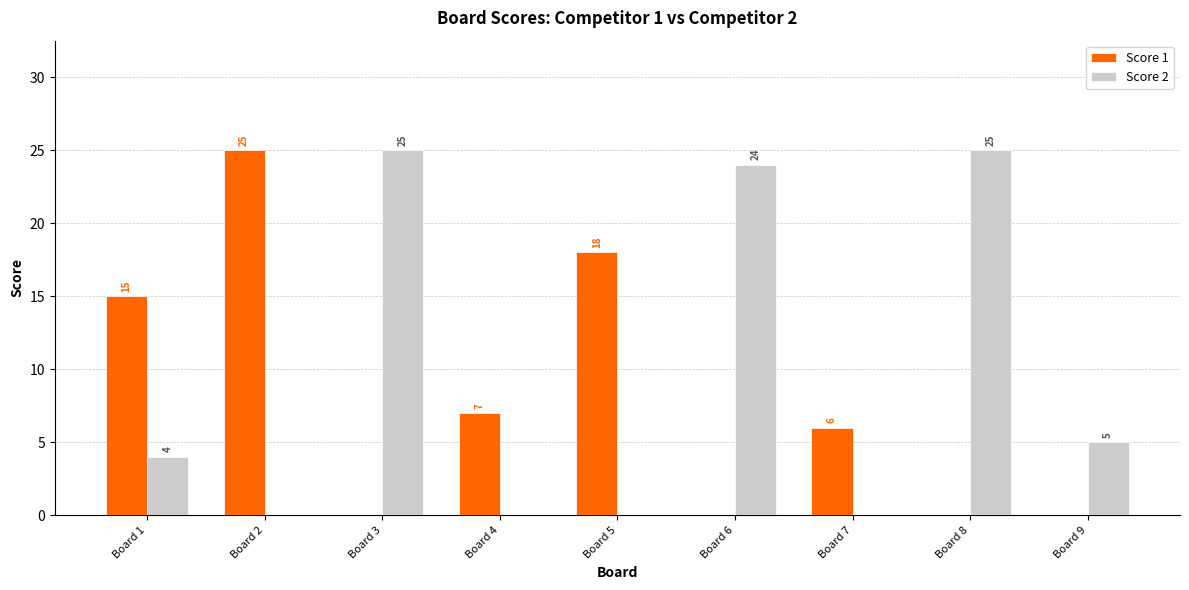

What are all the series names shown in the legend?

Score 1, Score 2